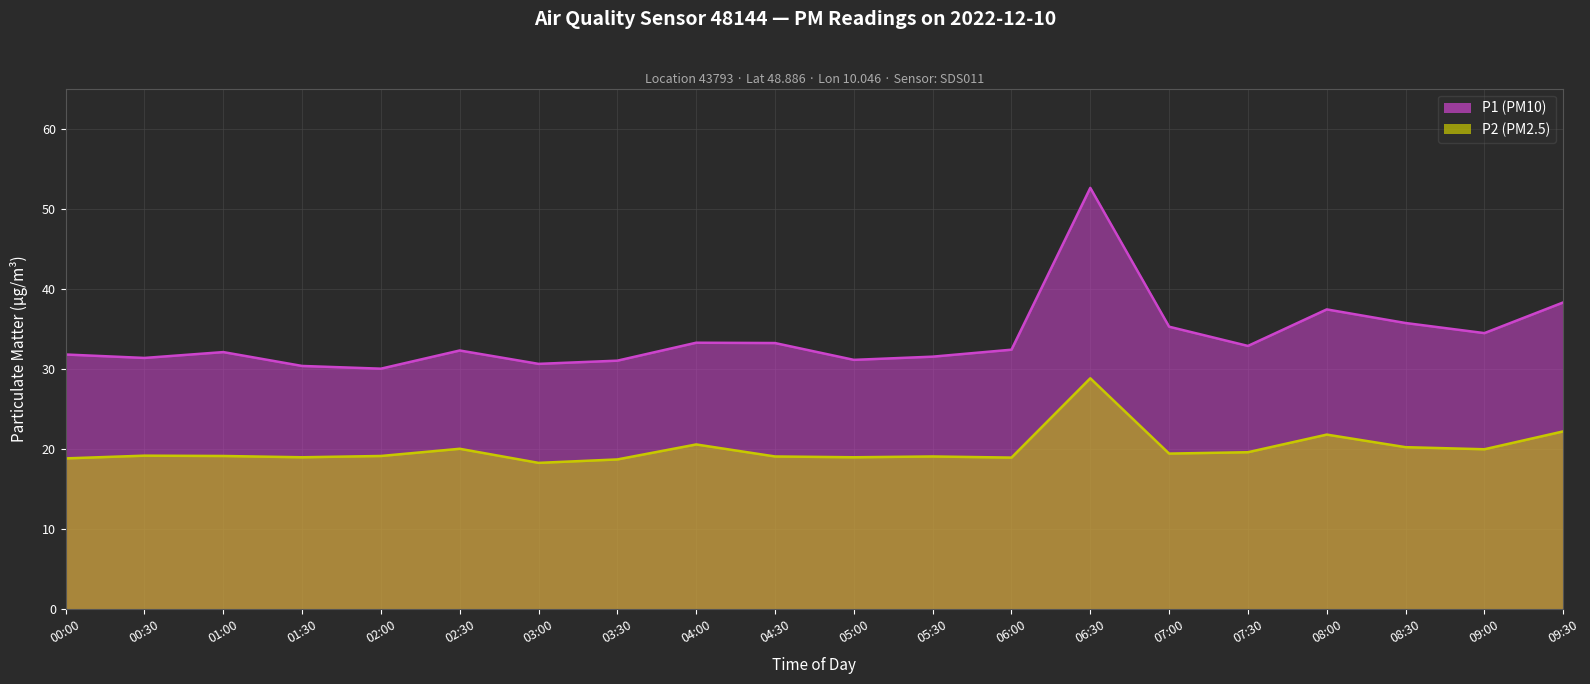

What is the difference between the highest and lowest values at 06:00?

13.5